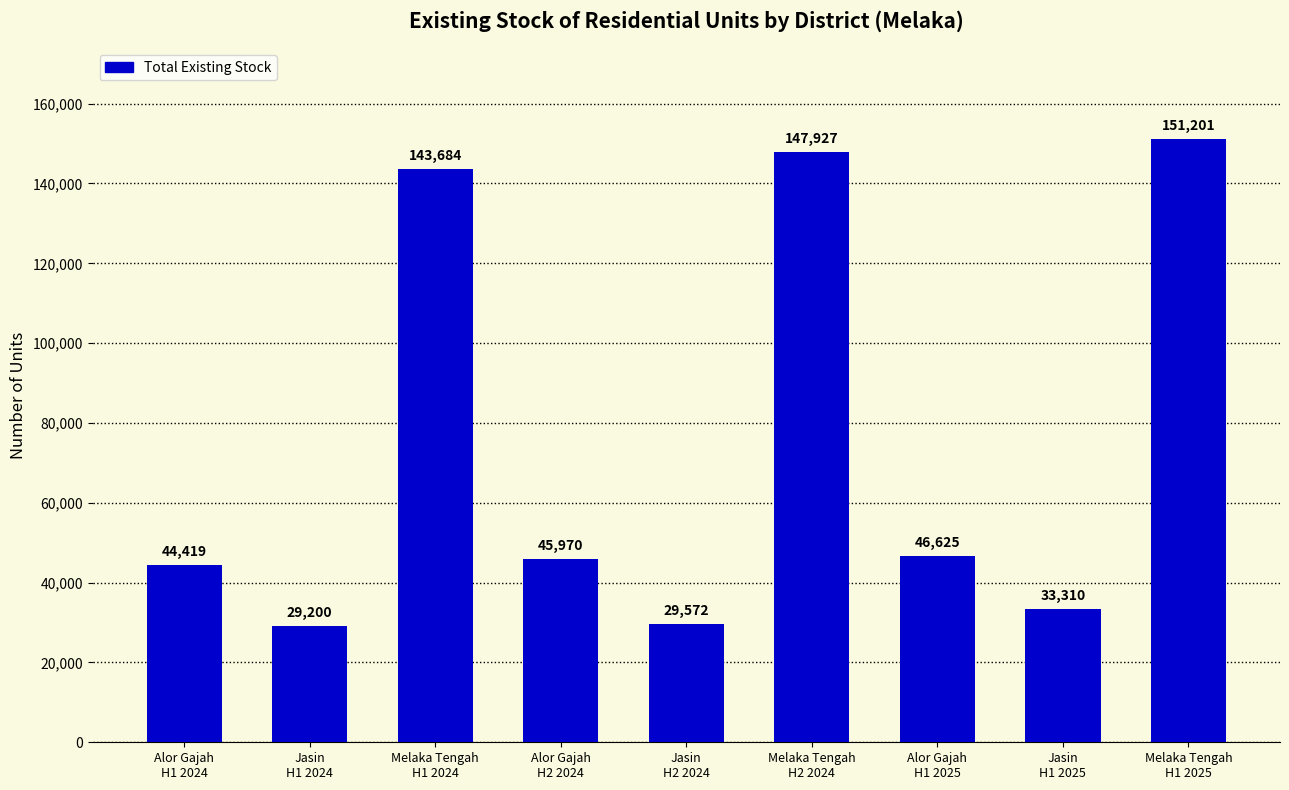

Approximately how many times larger is the value at Melaka Tengah
H1 2024 compared to Alor Gajah
H1 2024?

3.2